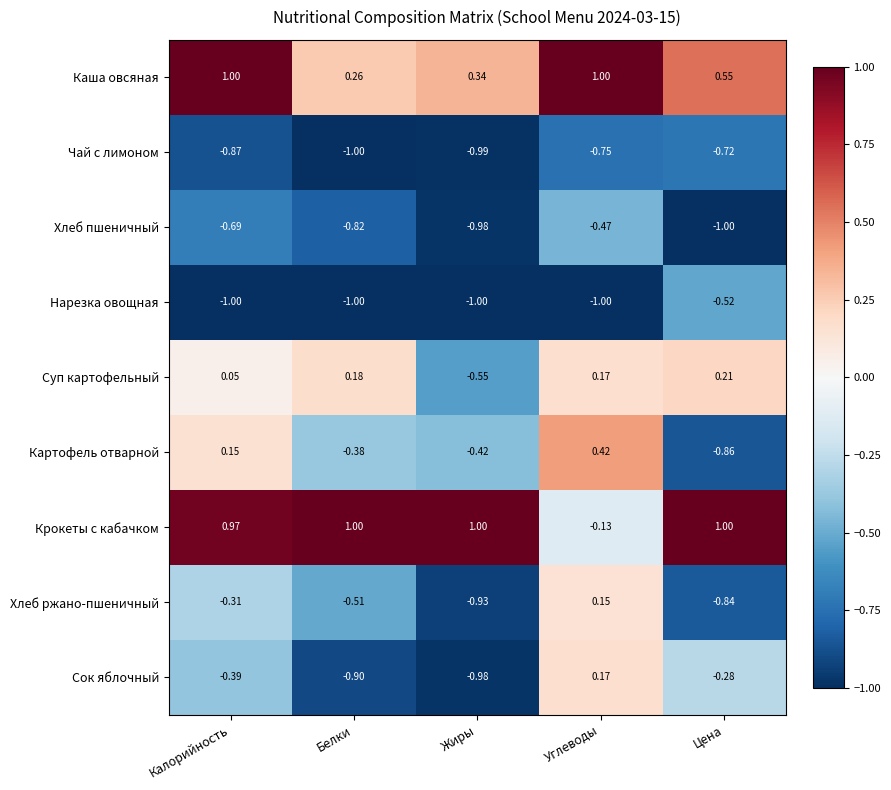

Between Углеводы and Цена, which series saw the biggest shift?

Картофель отварной